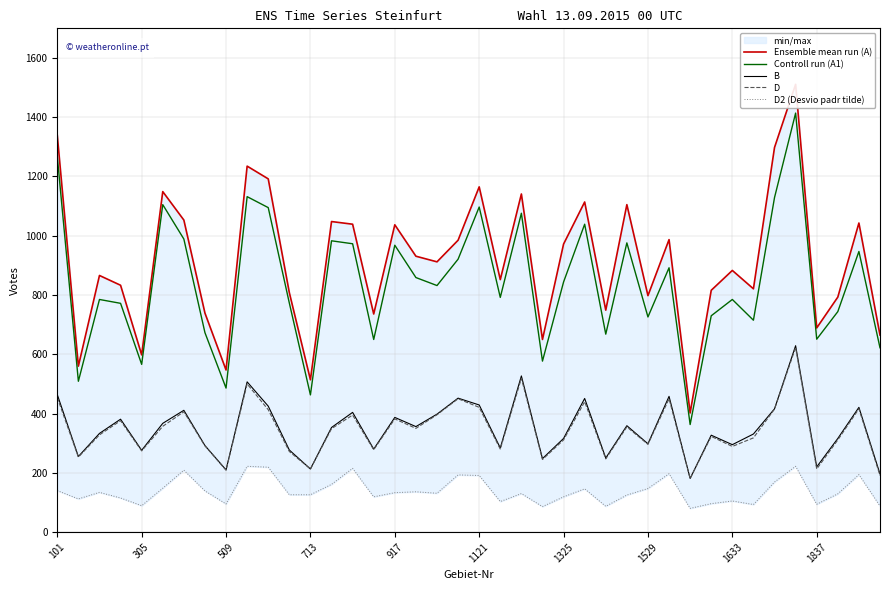

What is the value of the Ensemble mean run (A) point at the 32nd from the left?

816